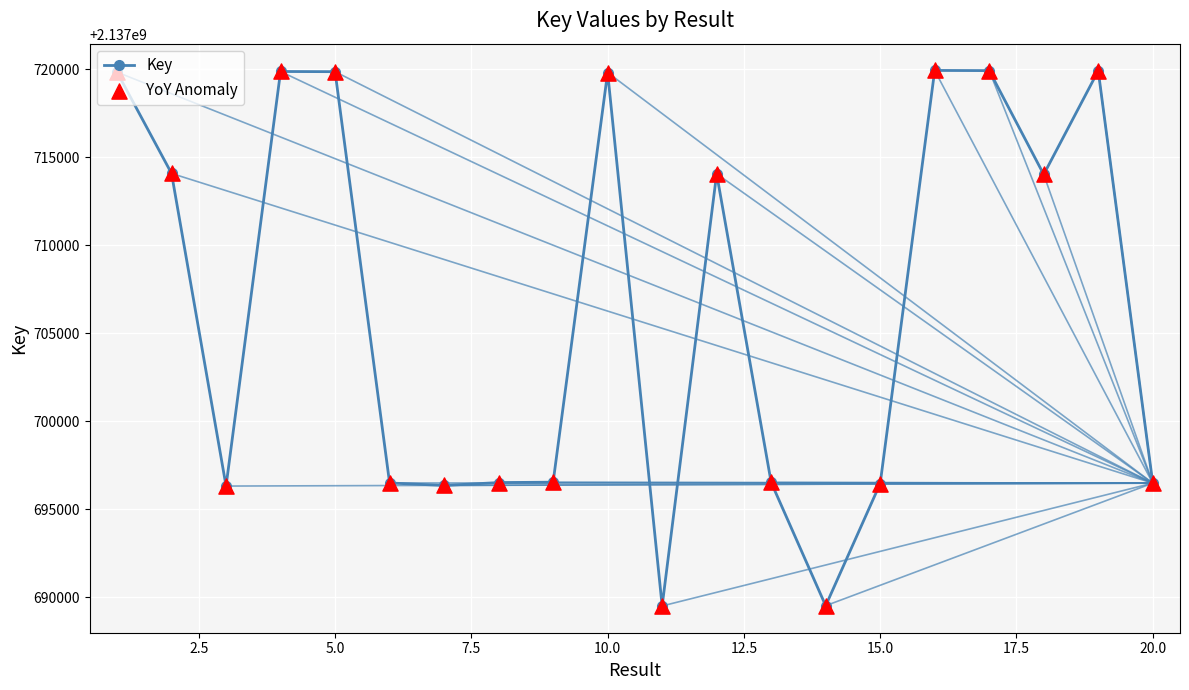

What is the greatest value displayed?

2137719938